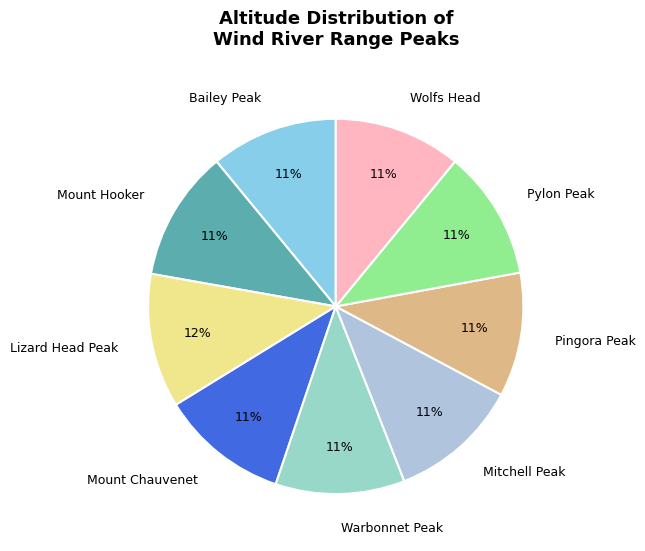

The Mount Chauvenet slice represents 11% of the pie. True or false?

True